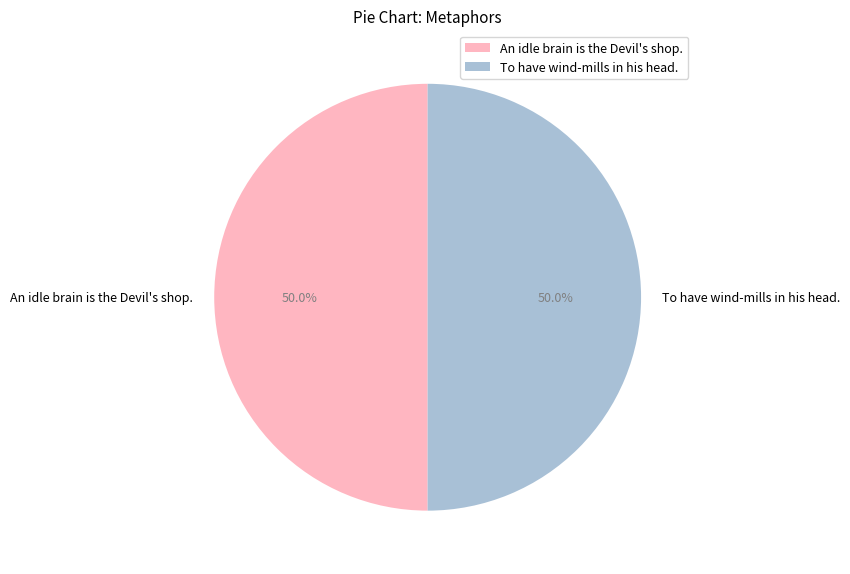

To the nearest percent, what is the average slice percentage?

50%